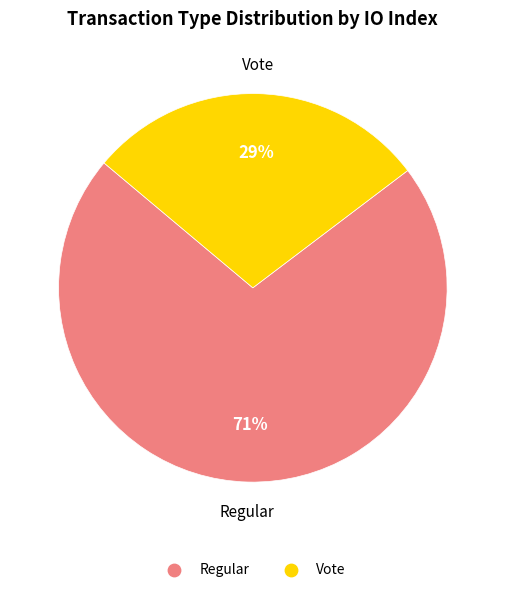

How many slices are in this pie chart?

2